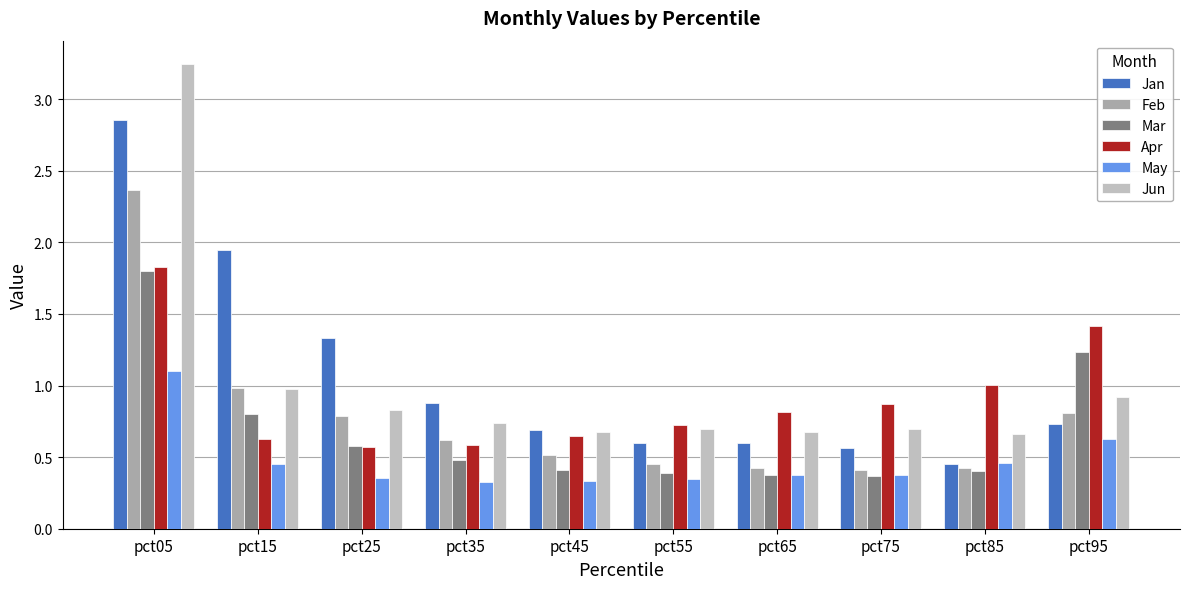

Which series has the largest total across all categories?

Jan